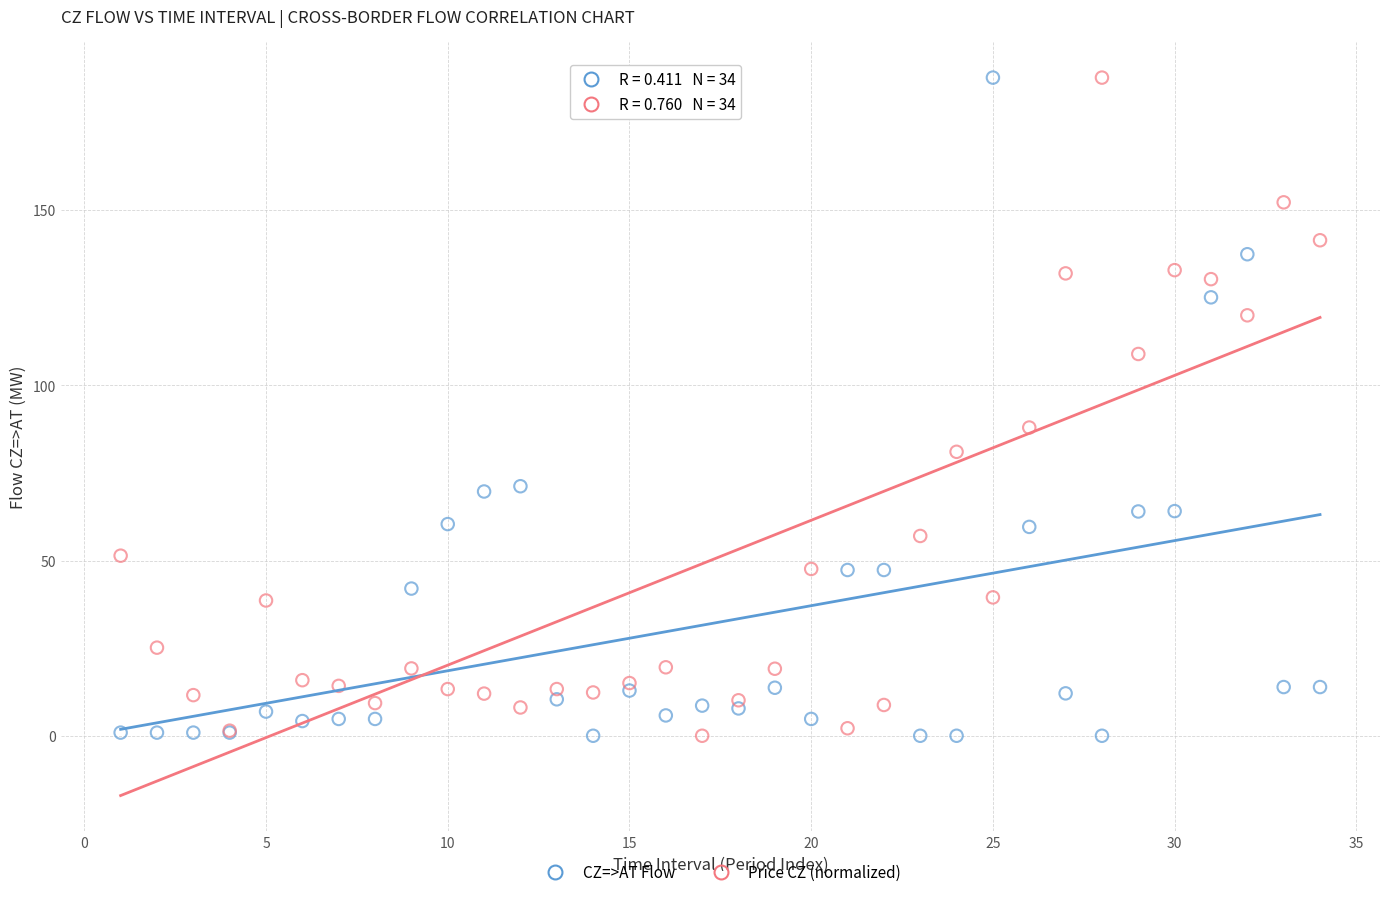

Across all series, what Y value is closest to 93?

88.0